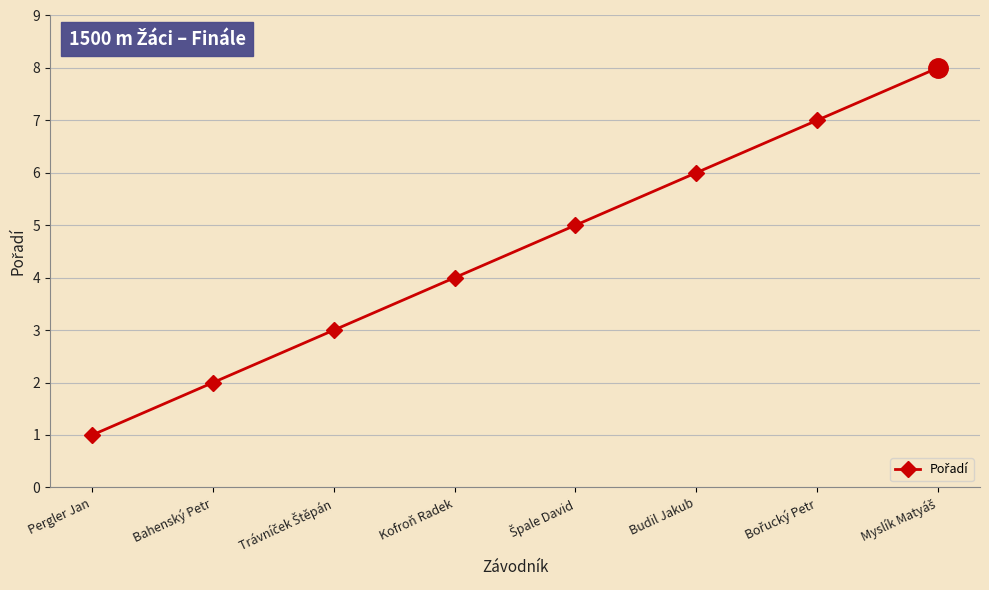

How many values are between 3 and 7?

5